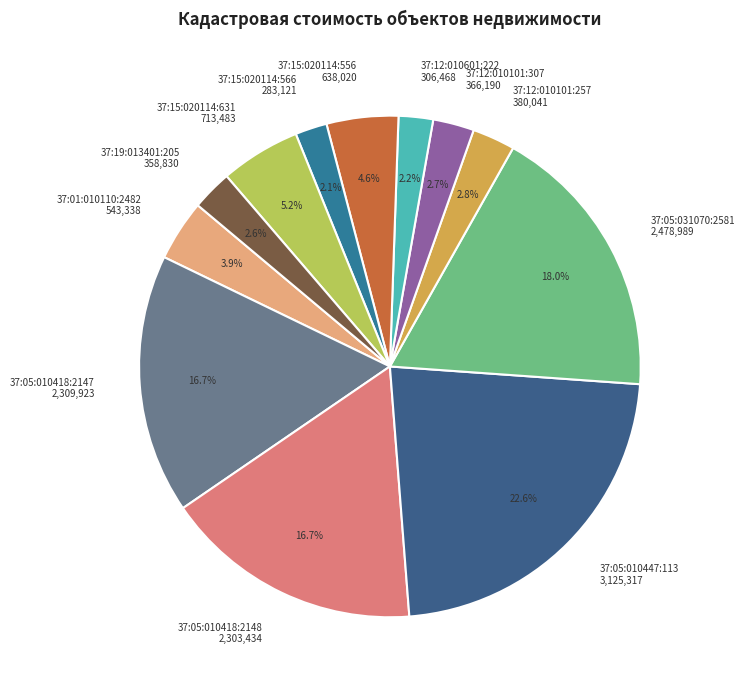

What is the largest slice in the pie chart?

37:05:010447:113